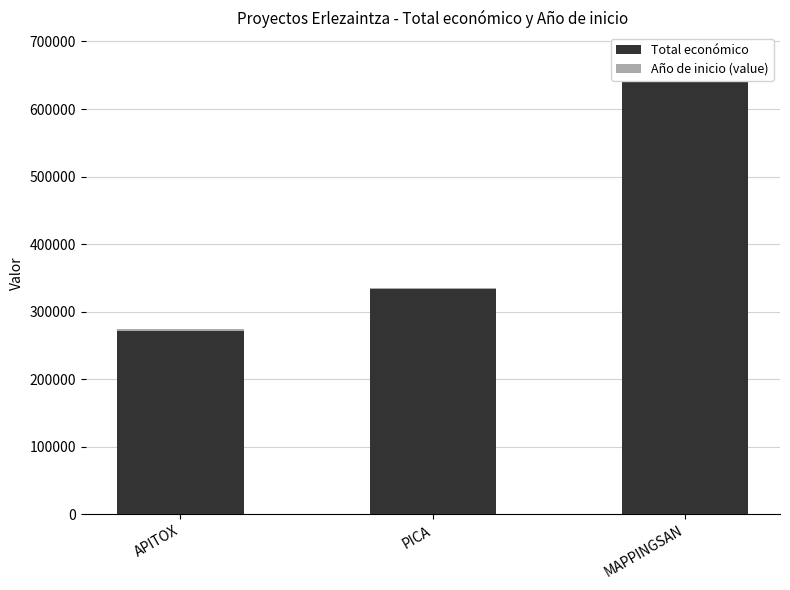

What position from the right is APITOX?

3